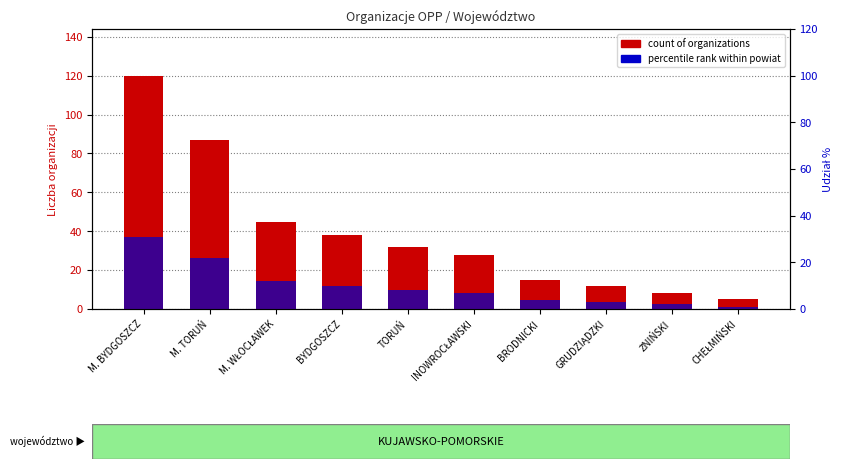

What is the difference between the highest and lowest values at M. WŁOCŁAWEK?

30.6